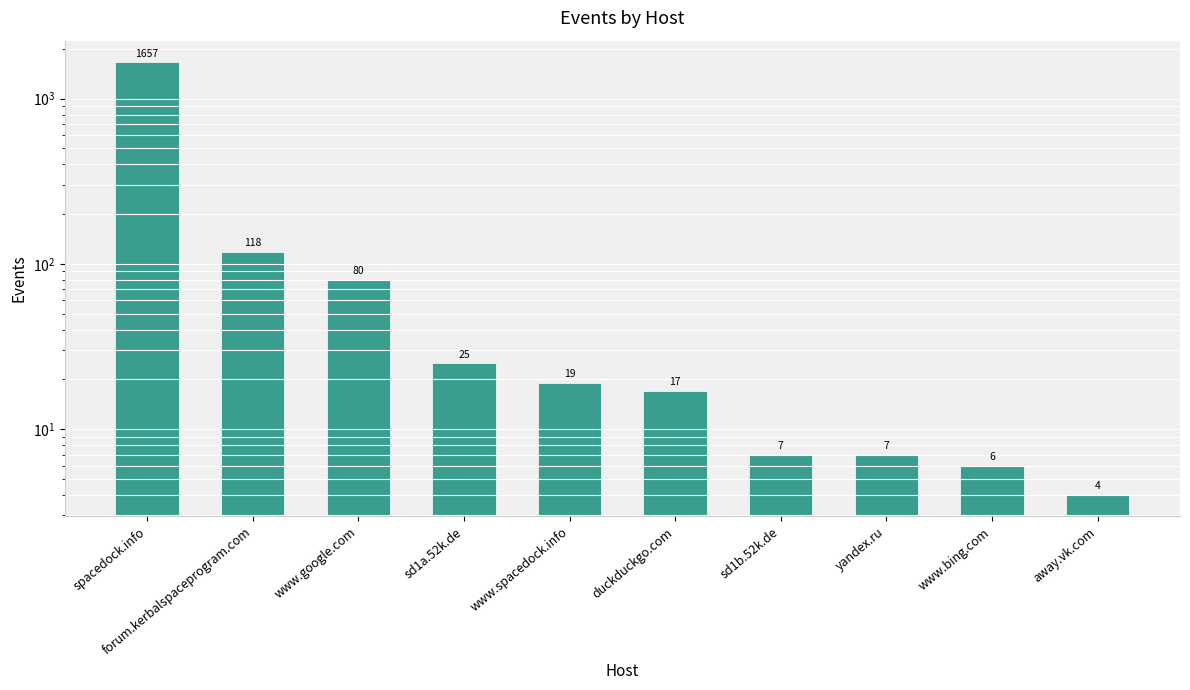

Approximately how many times larger is the value at yandex.ru compared to sd1b.52k.de?

1.0